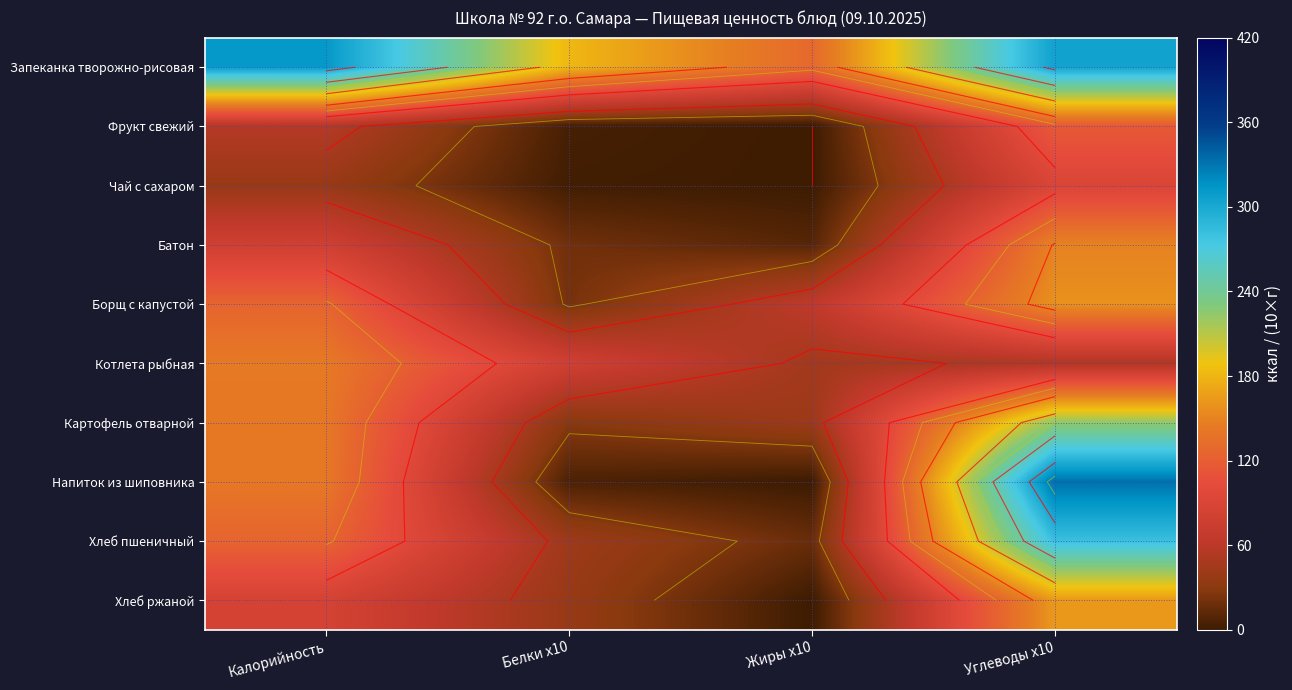

Between Белки x10 and Углеводы x10, which series saw the biggest shift?

Напиток из шиповника